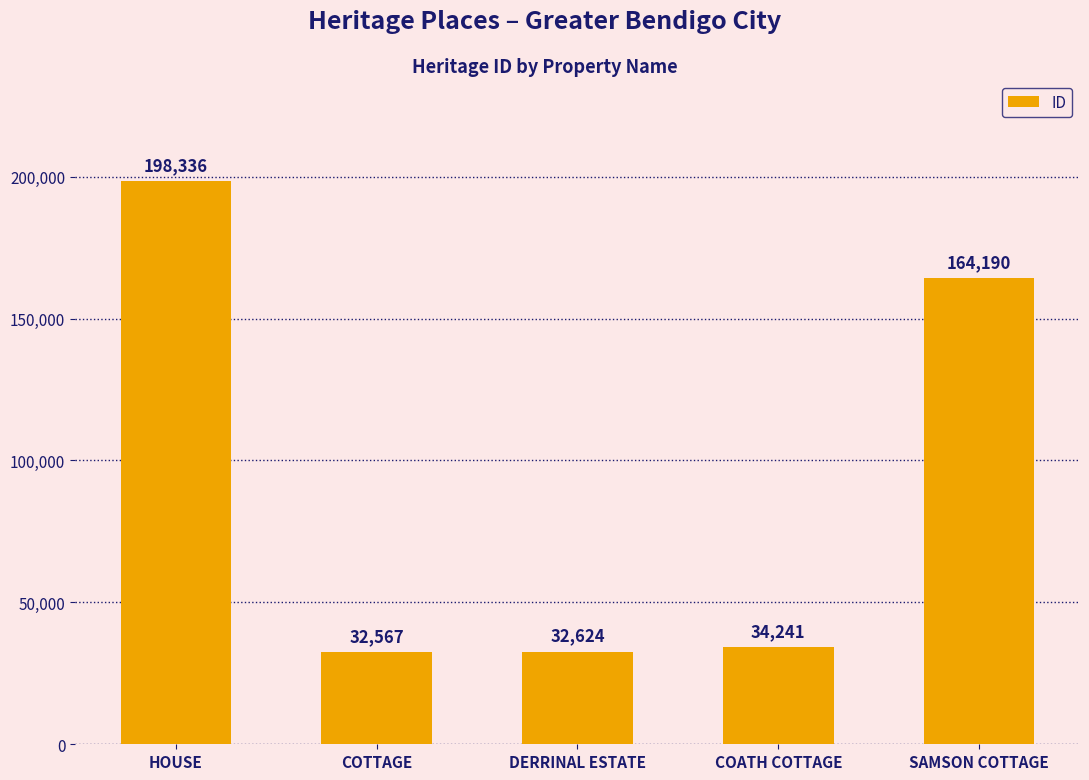

What is the minimum value shown in the chart?

32567